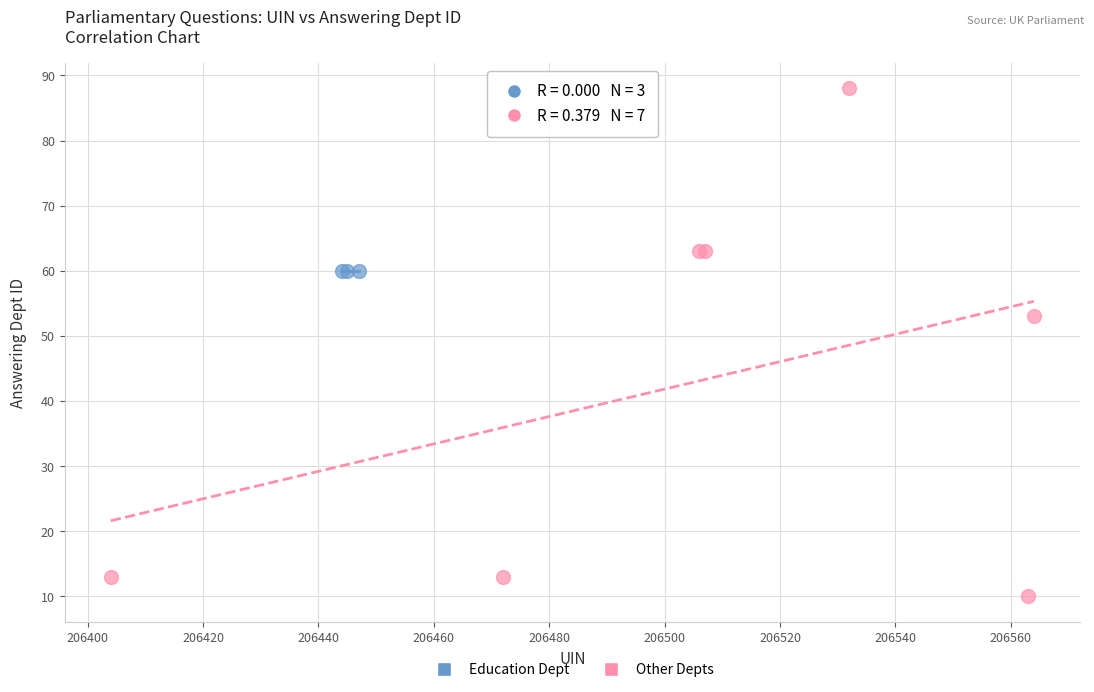

Which series contains the highest Y value?

Other Depts